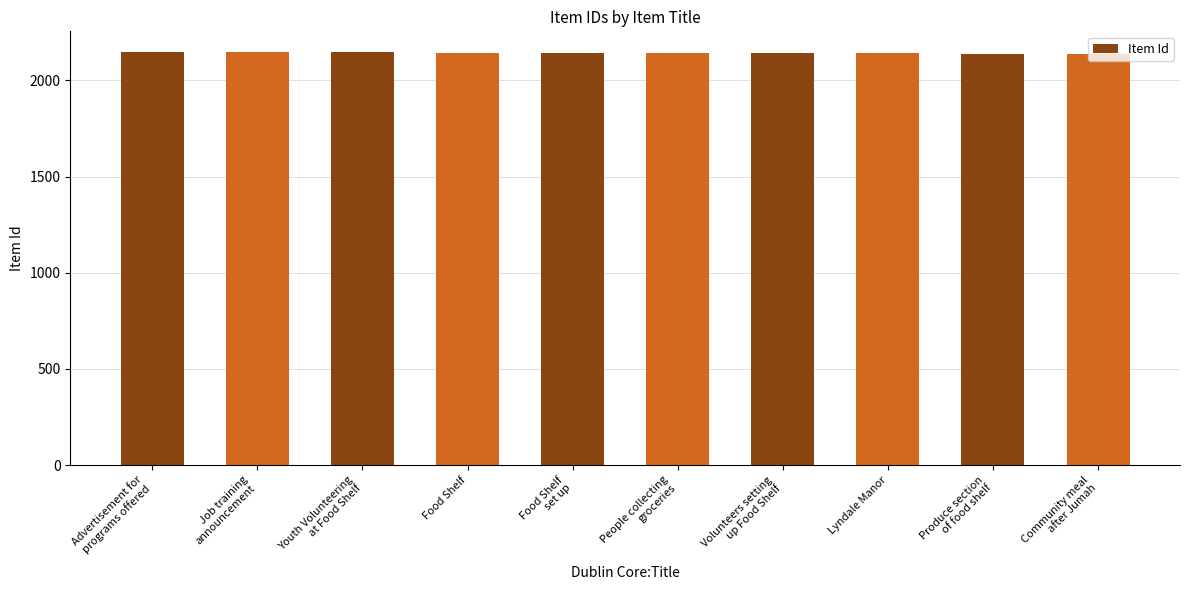

What position from the right is Community meal
after Jumah?

1